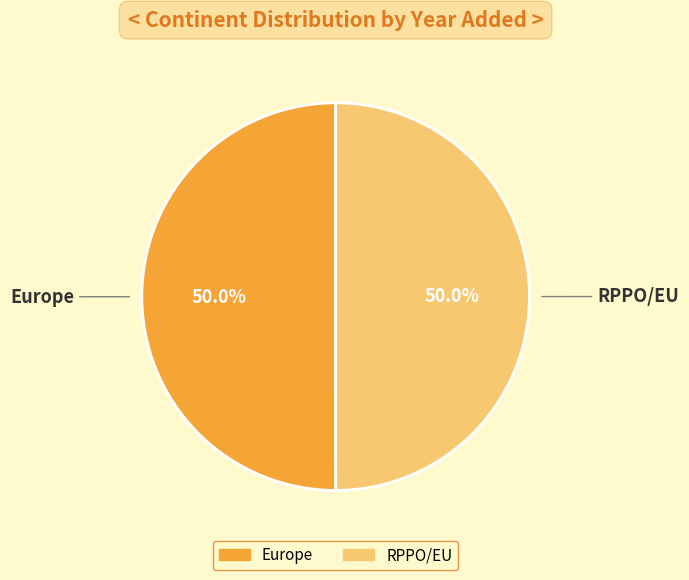

How many segments does this pie chart have?

2